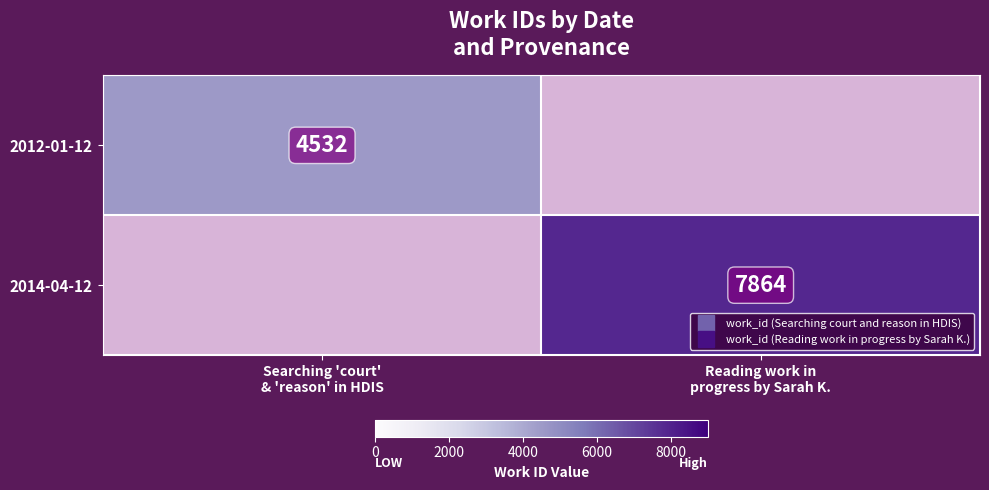

How many distinct data groups are displayed?

2